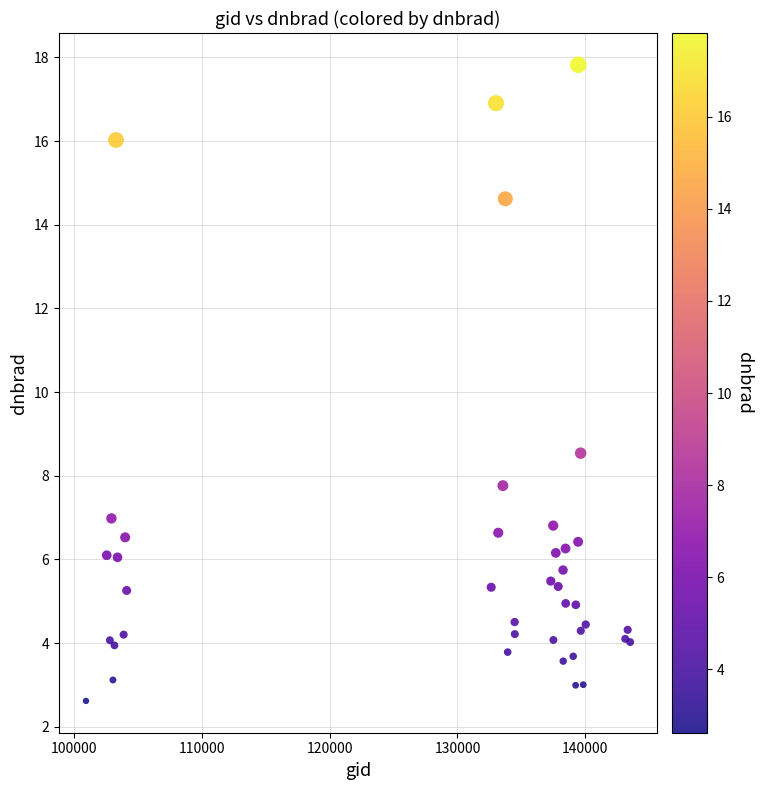

What Y value in the scatter plot is closest to 10?

8.5